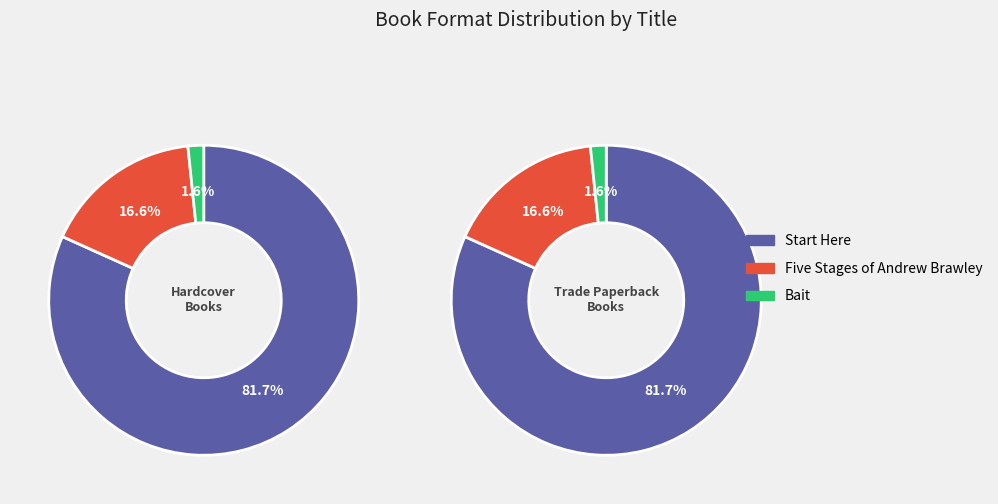

To the nearest percent, what is the difference between the Bait and Start Here slice percentages?

80%